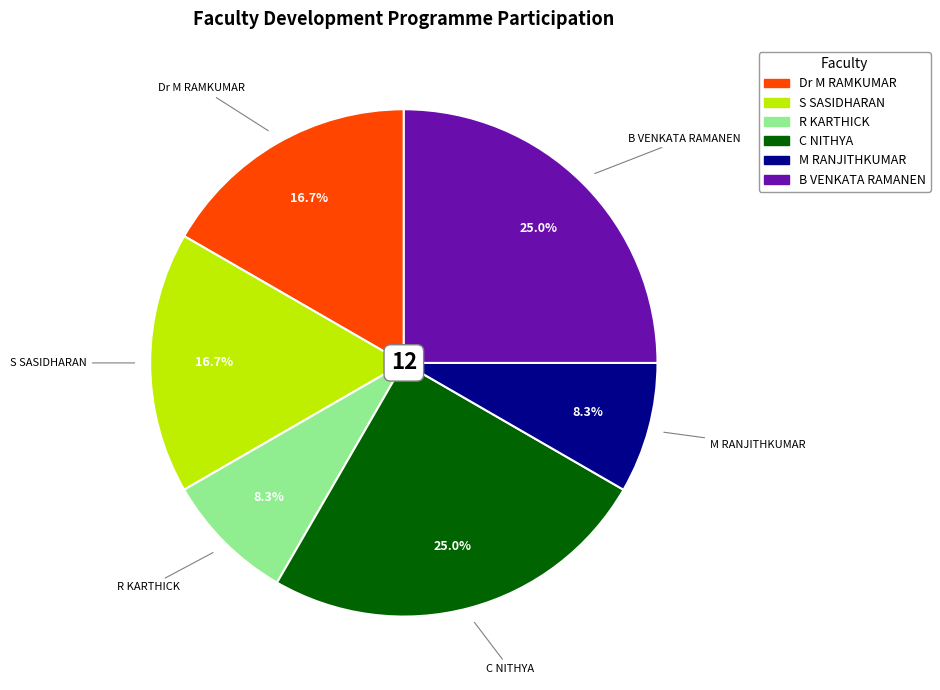

What is the ratio of the value at C NITHYA to the value at B VENKATA RAMANEN?

1.0